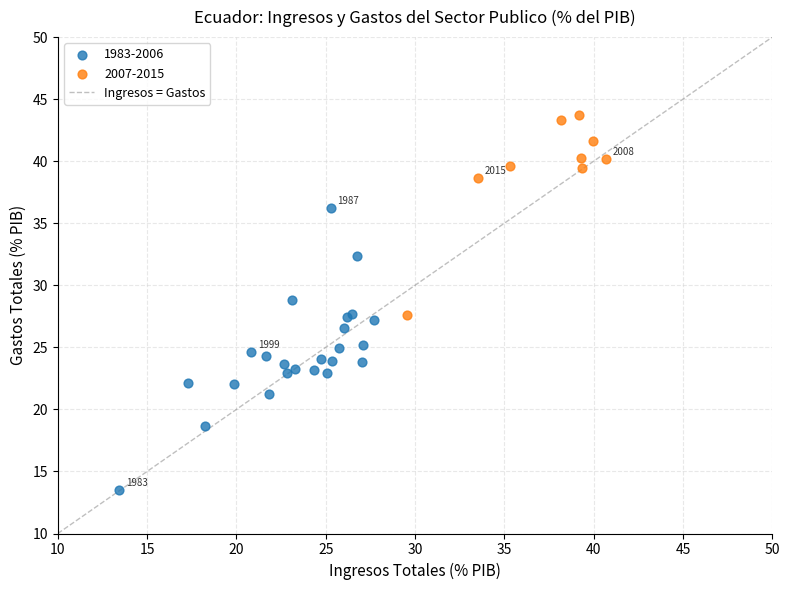

Which series has the largest Y range (max minus min)?

1983-2006